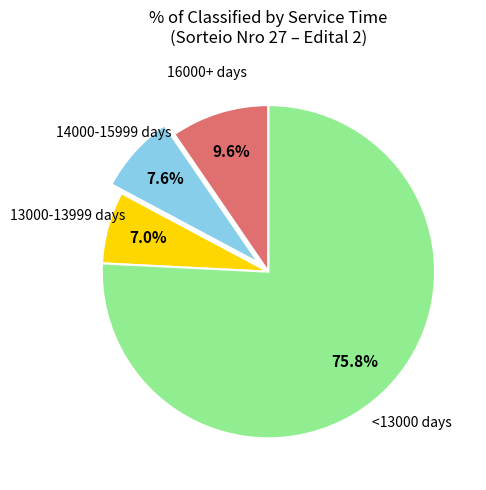

Does any single category account for the majority?

Yes